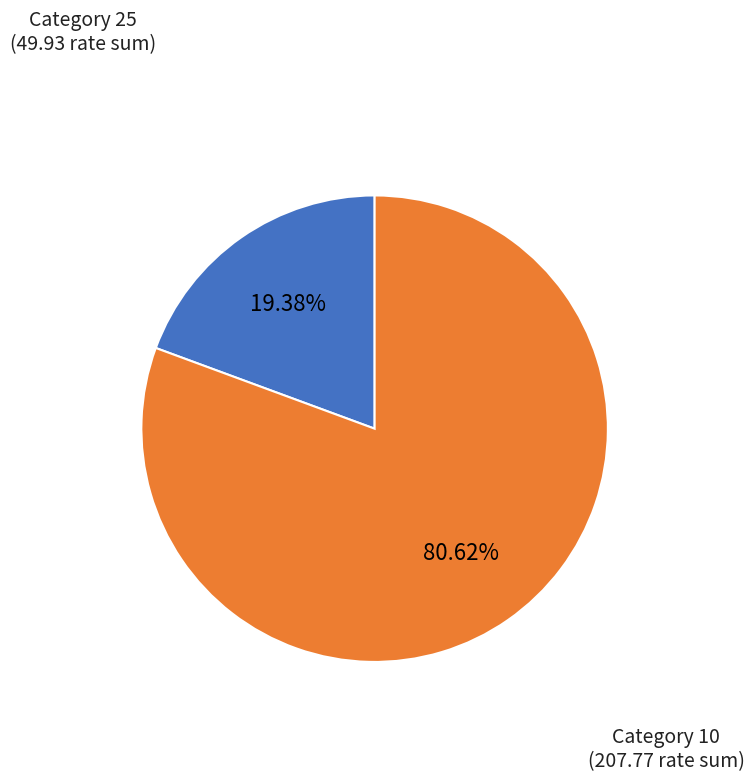

What is the largest slice in the pie chart?

Category 10